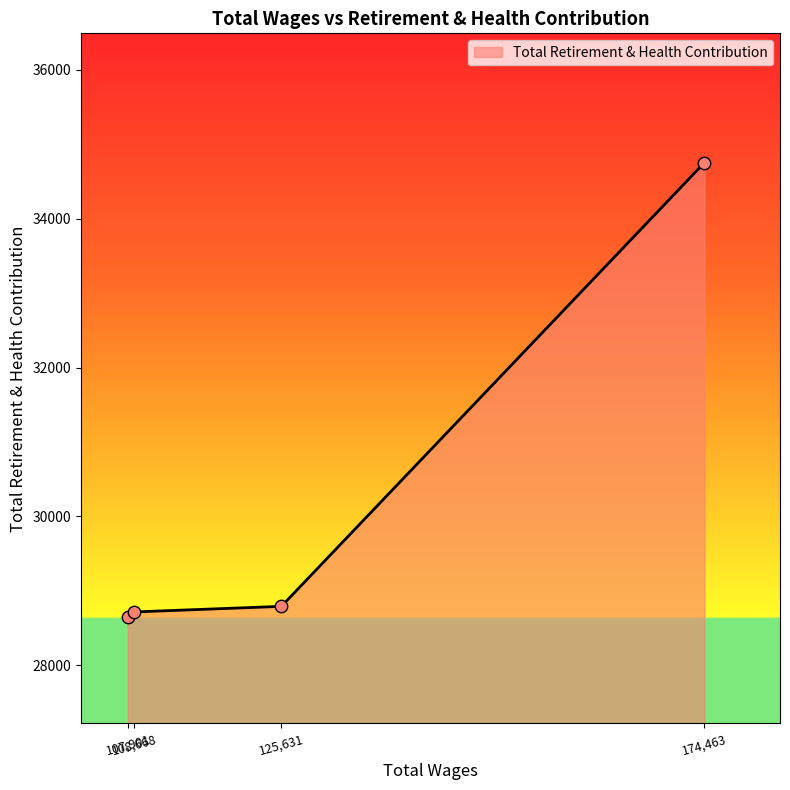

What is the sum of all values?

120911